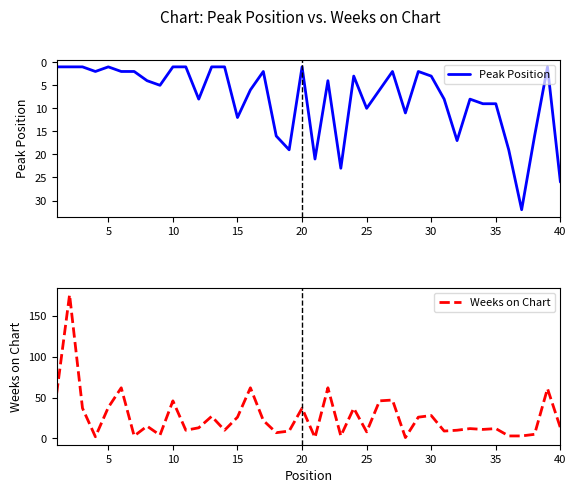

The Peak Position series shows 1 at 5. True or false?

True